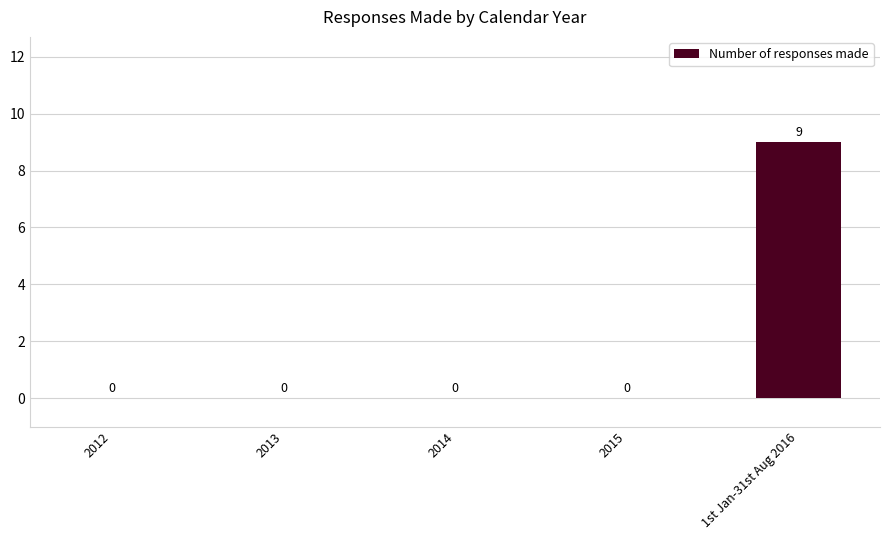

Reading left to right, list all the values displayed in this chart.

0	0	0	0	9